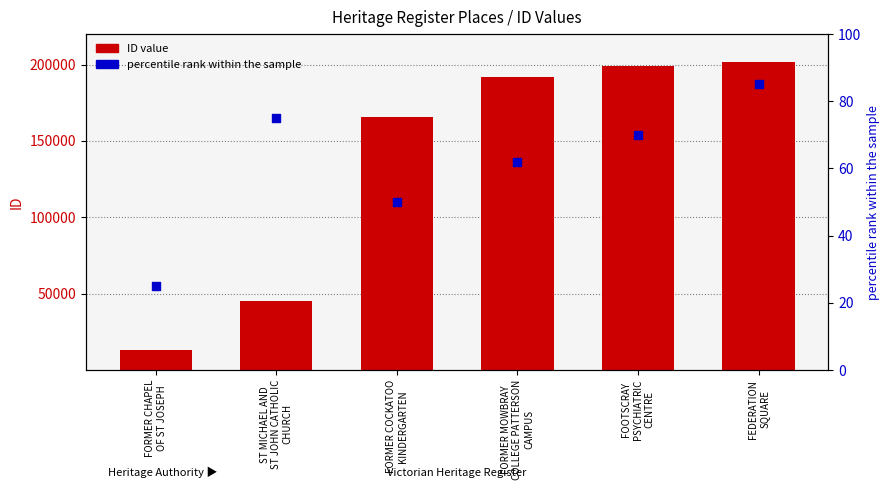

Which series contains the highest Y value?

ID value